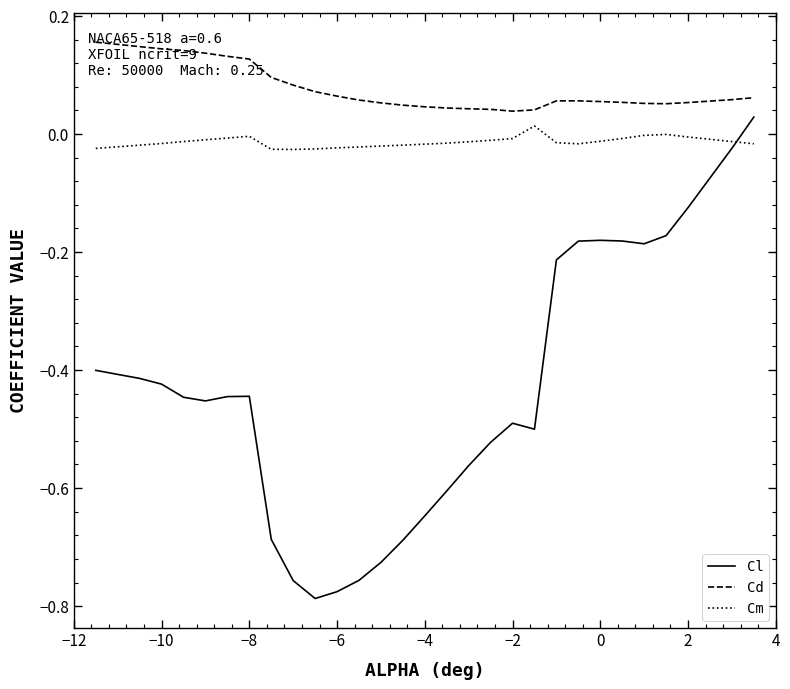

Count the number of categories in the chart.

30